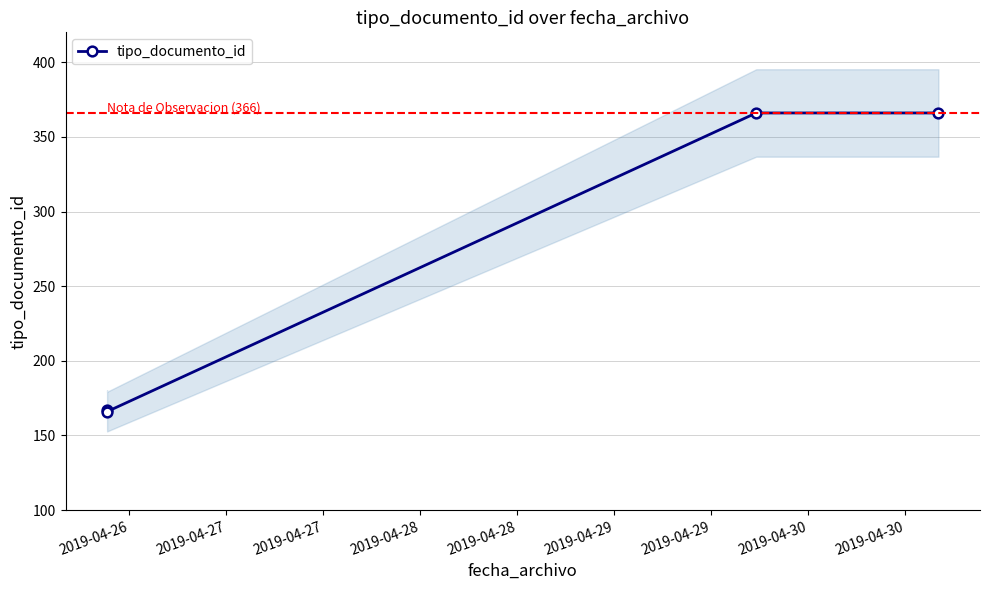

What is the maximum value for tipo_documento_id?

366